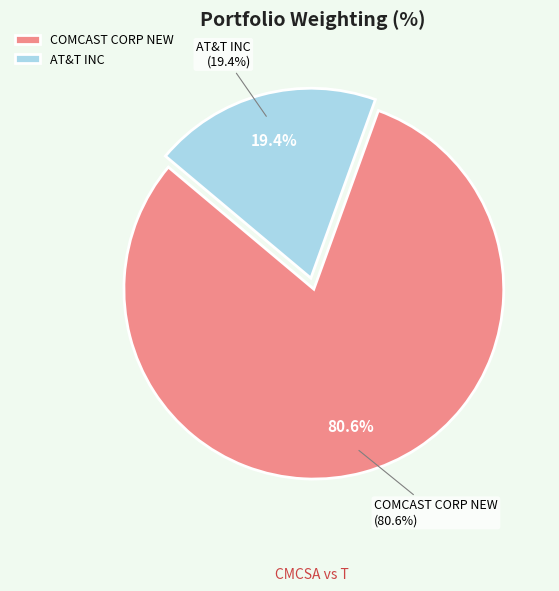

Rank the categories by value from highest to lowest.

COMCAST CORP NEW, AT&T INC